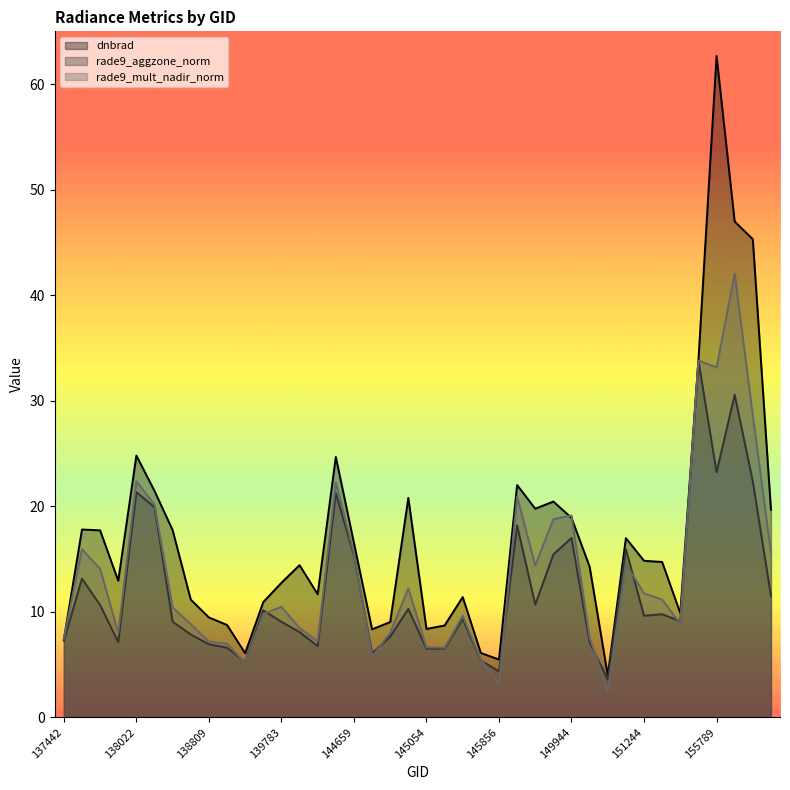

Which category has the highest value in the rade9_aggzone_norm series?

155595